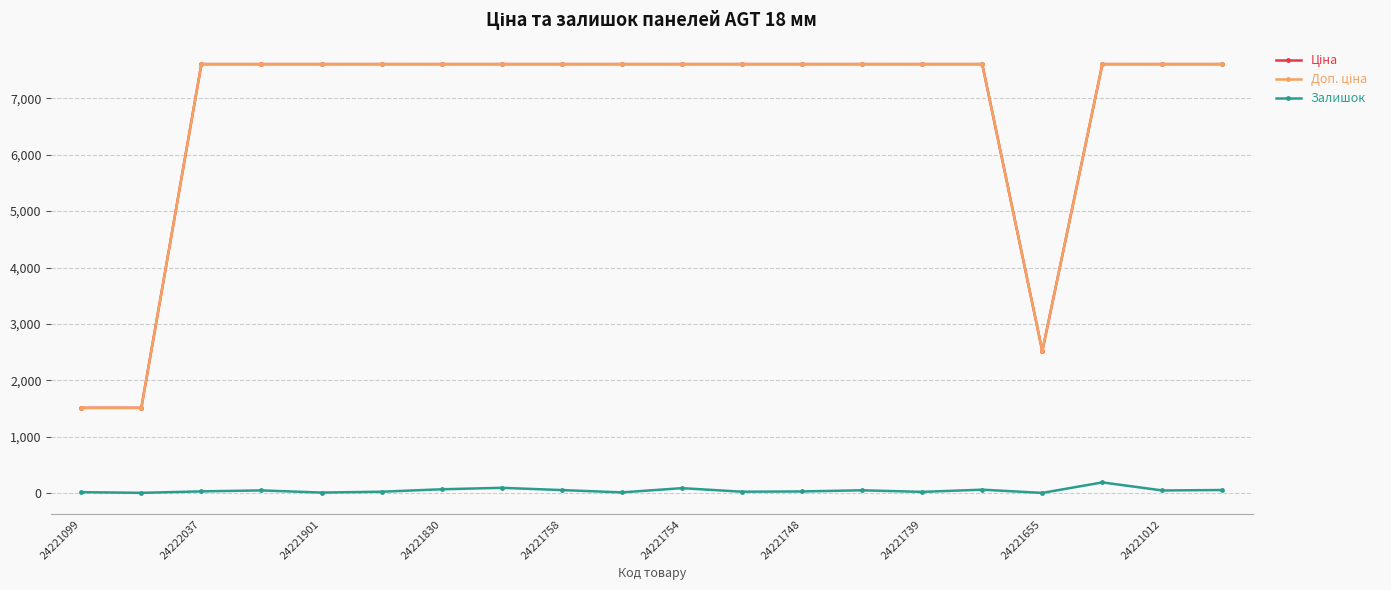

At how many categories does at least one series exceed 5460?

17